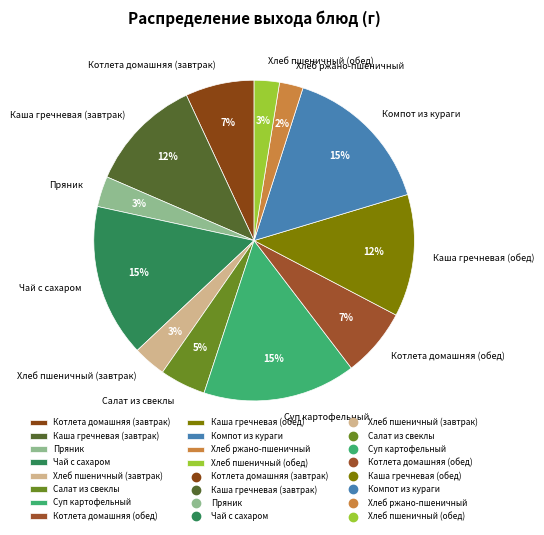

To the nearest percent, what percentage of the pie is Суп картофельный?

15%